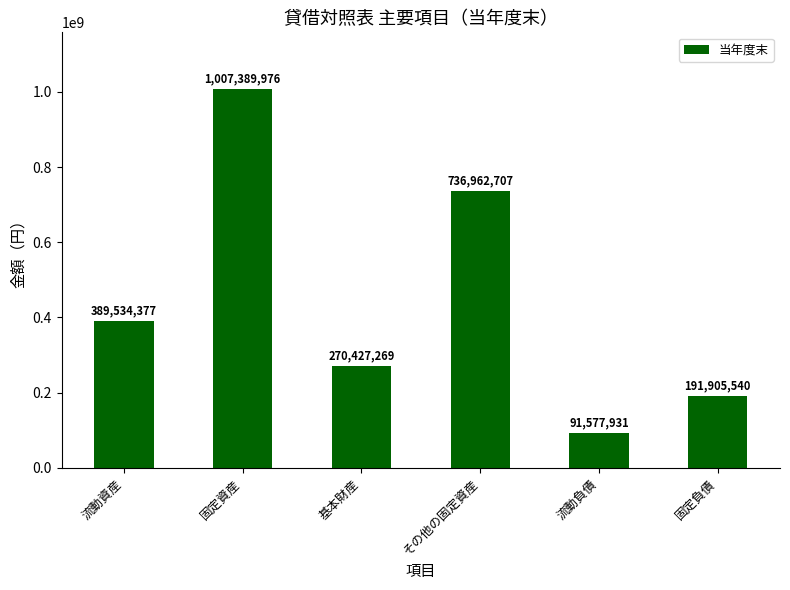

What is the value of the 5th bar from the left?

91577931